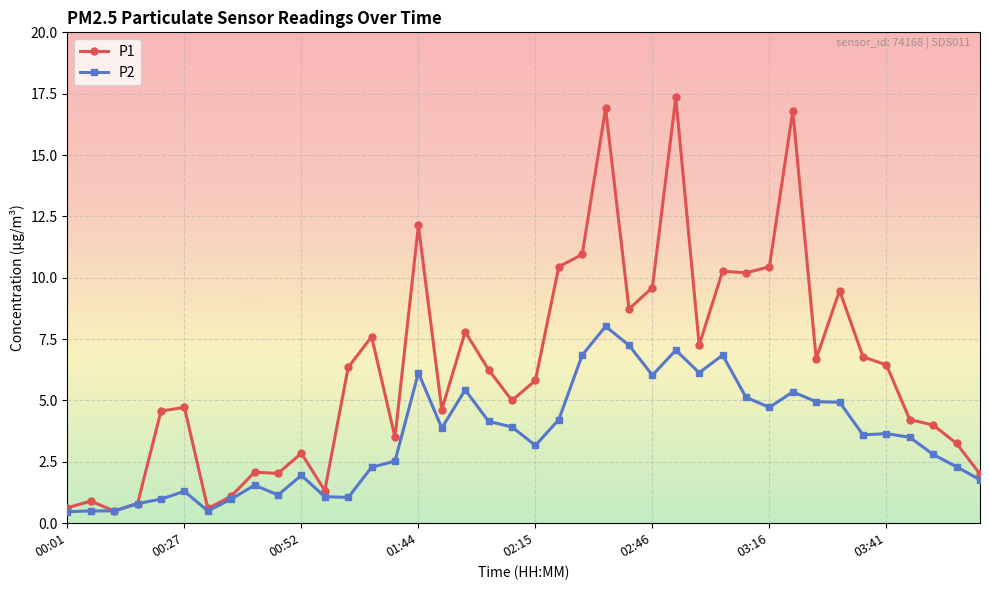

What is the maximum value for P2?

8.0